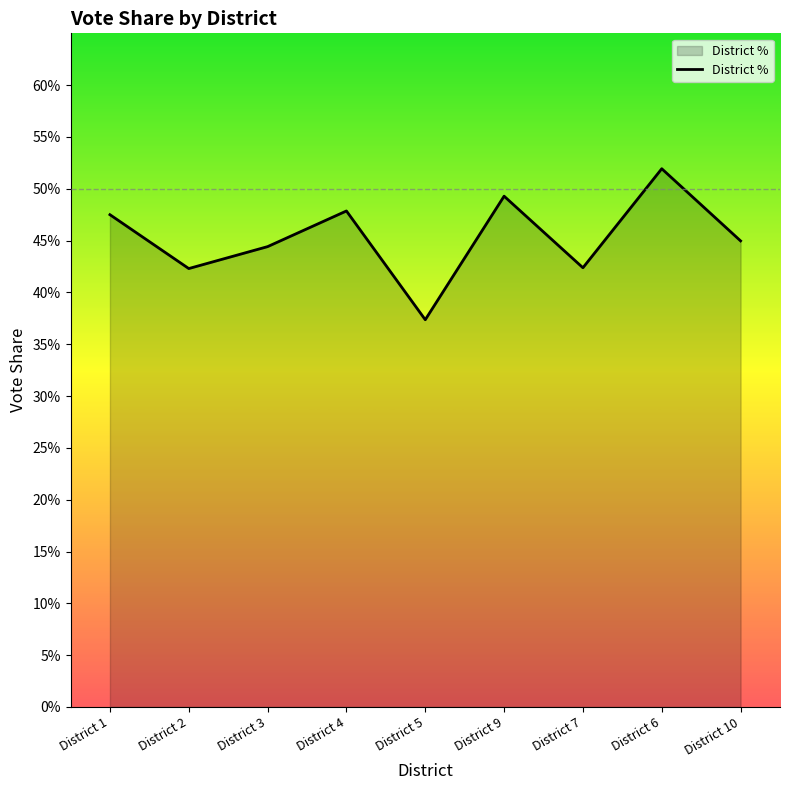

List the labels in order of value, largest first.

District 6, District 9, District 4, District 1, District 10, District 3, District 7, District 2, District 5